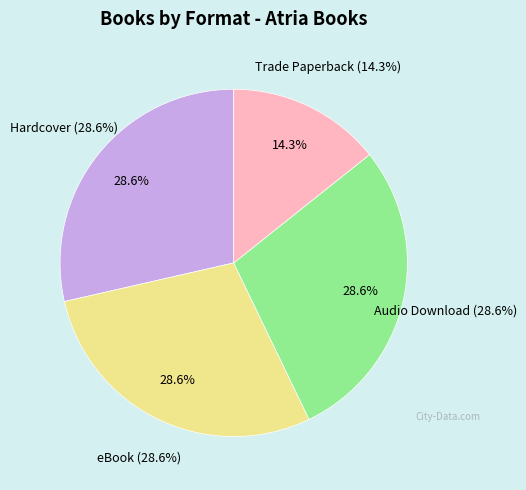

What percentage is the Hardcover slice, to the nearest percent?

29%